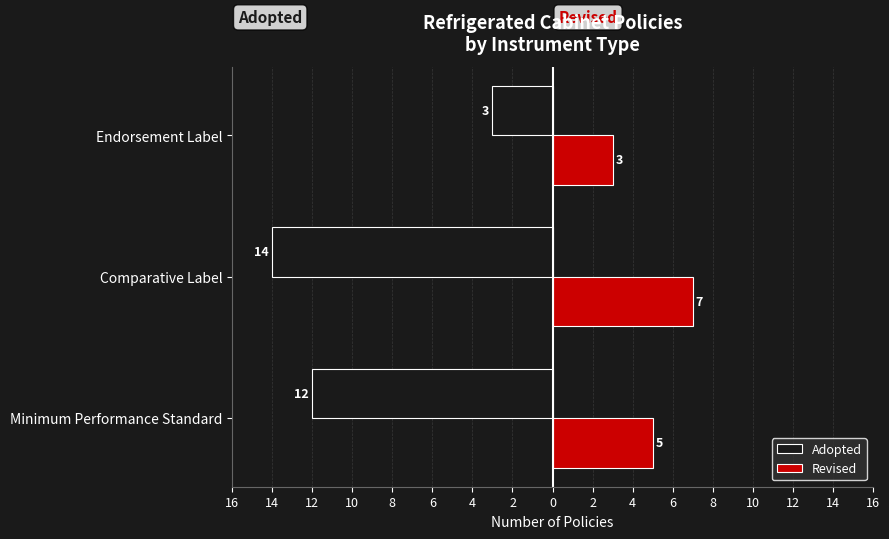

What is the minimum value for Revised?

3